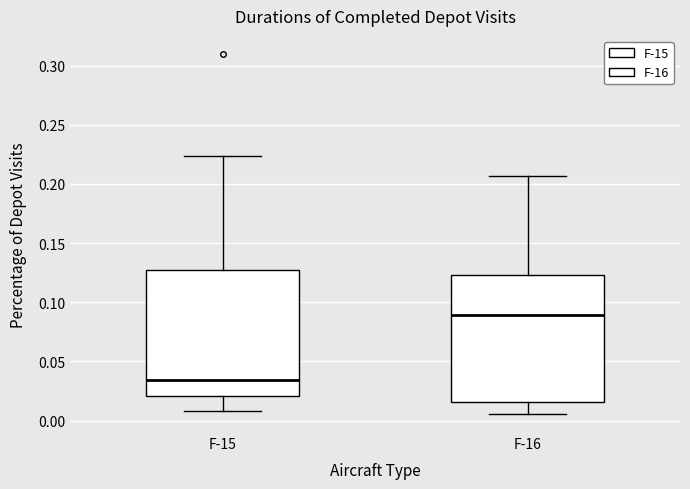

Which box has the highest median line?

F-16